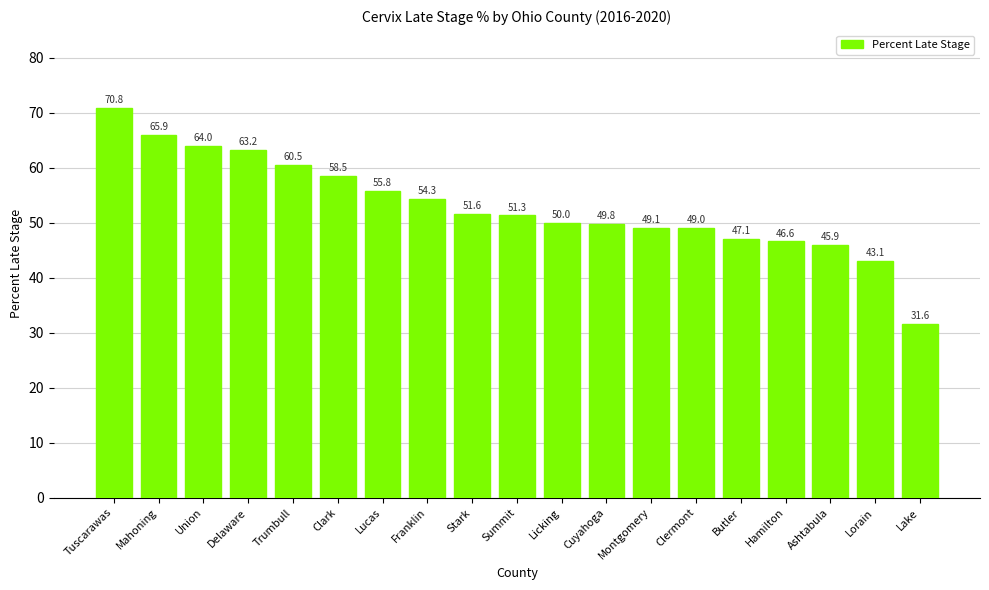

What is the change in value from Licking to Lake?

-18.4